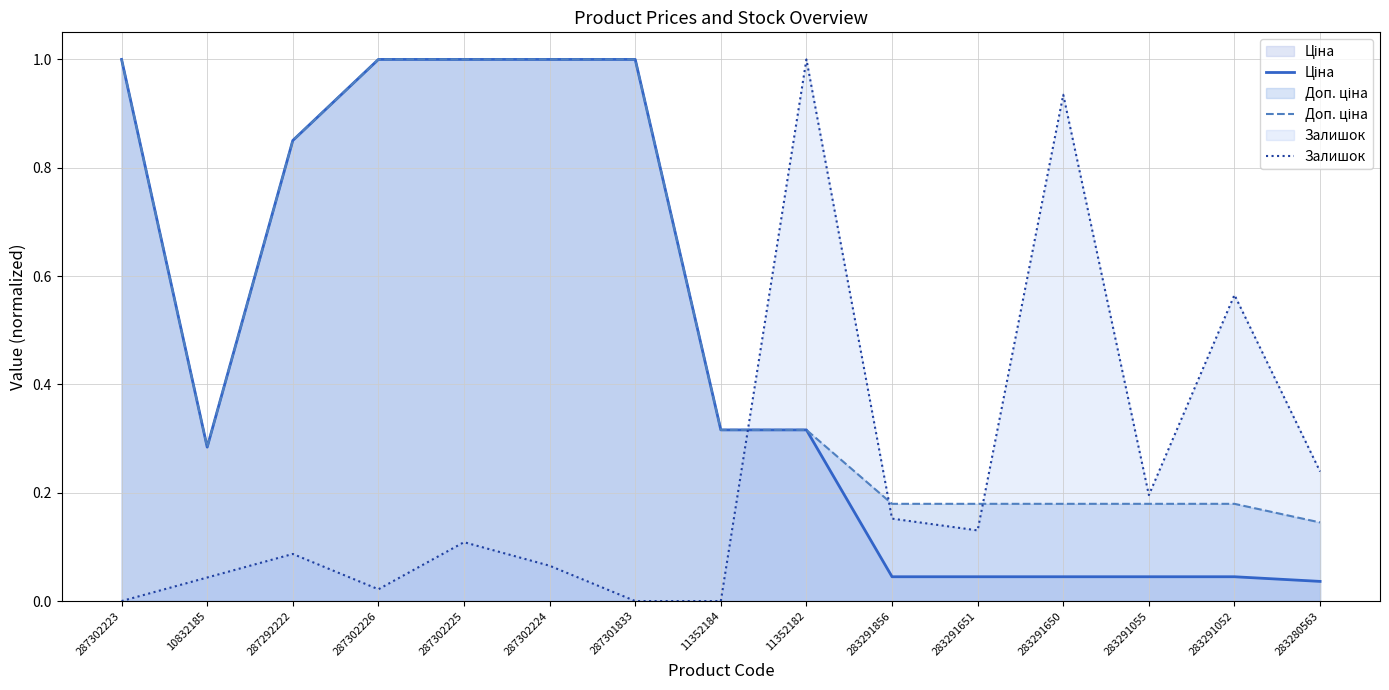

Between 287302223 and 287292222, which series saw the biggest shift?

Ціна